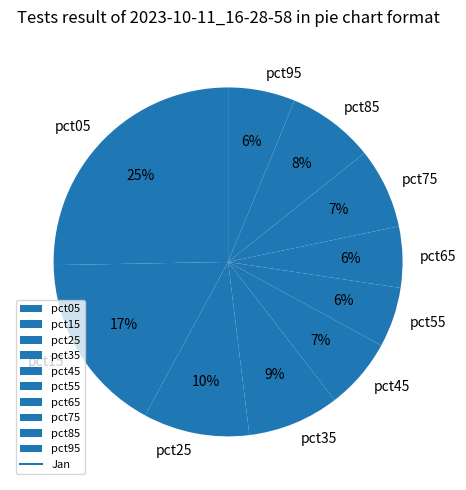

Is the sum of pct65 and pct95 greater than half?

No